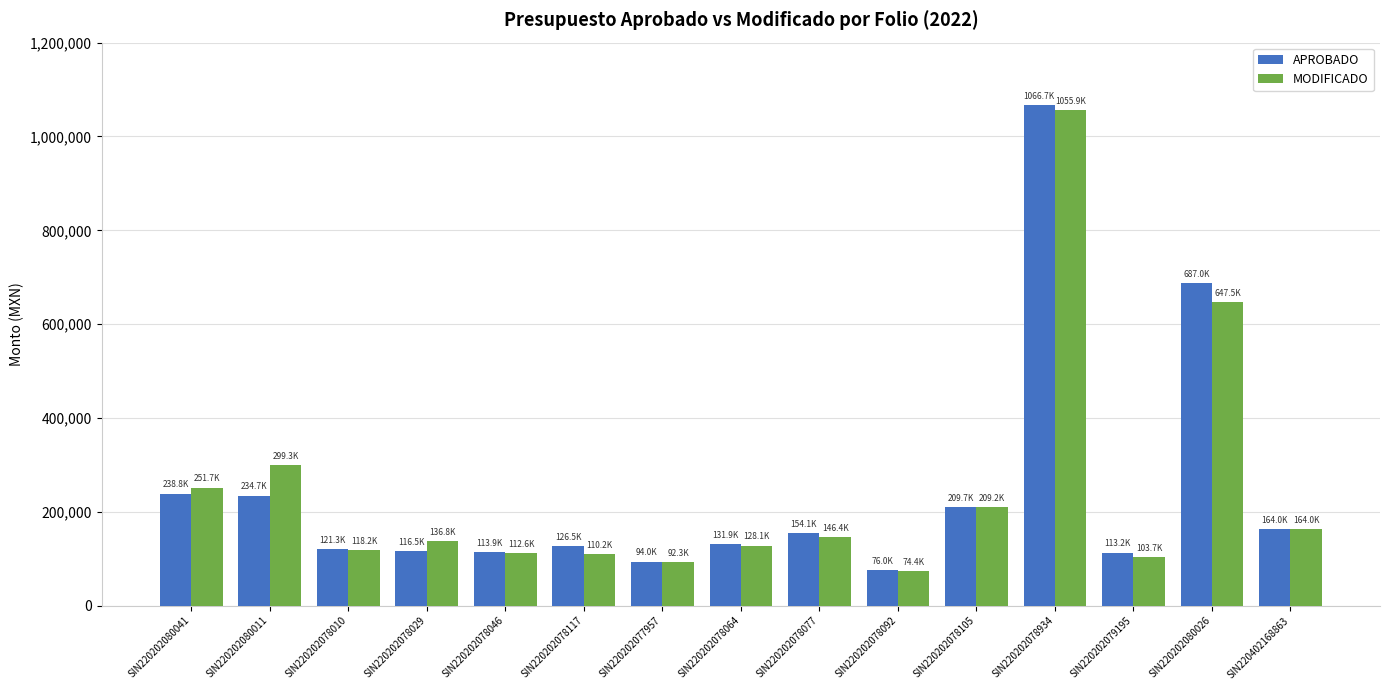

What is the value of the MODIFICADO bar at the 2nd from the left?

299299.1